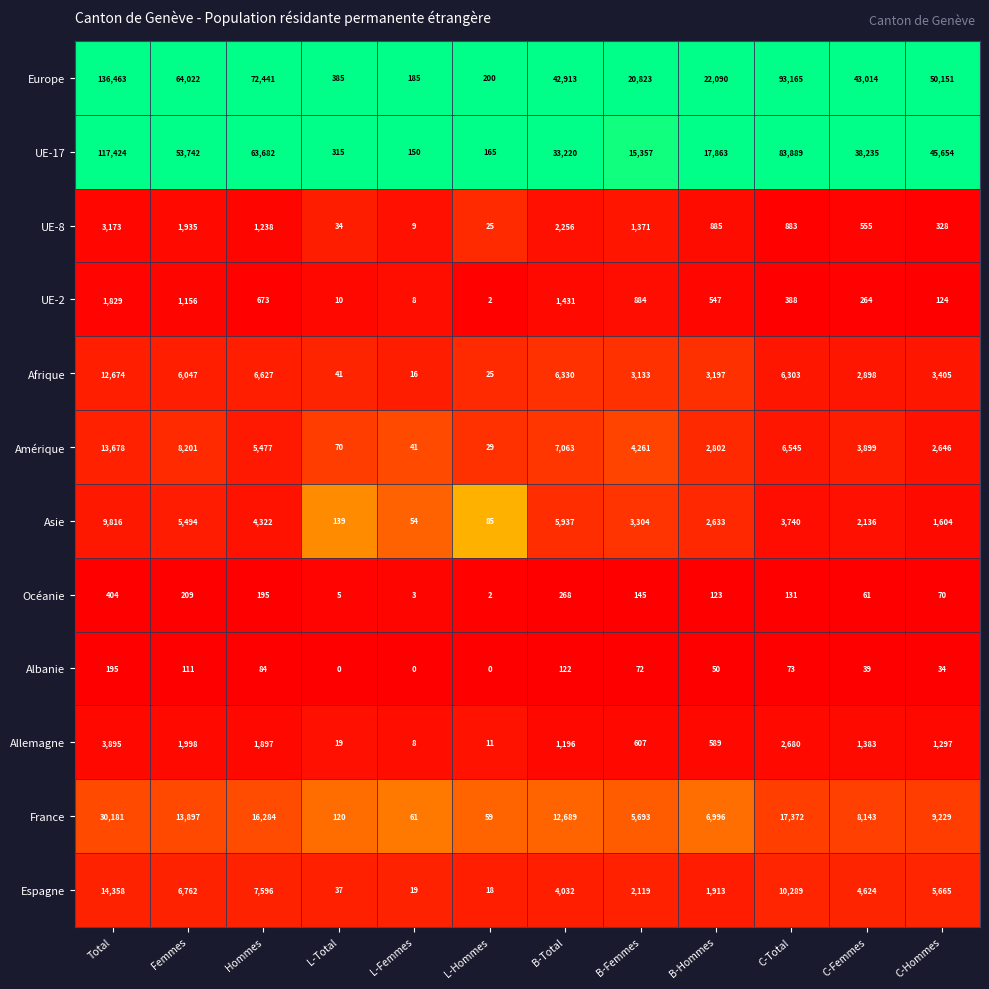

Rank the series by their maximum value, from lowest to highest.

Albanie, Océanie, UE-2, UE-8, Allemagne, Asie, Afrique, Amérique, Espagne, France, UE-17, Europe